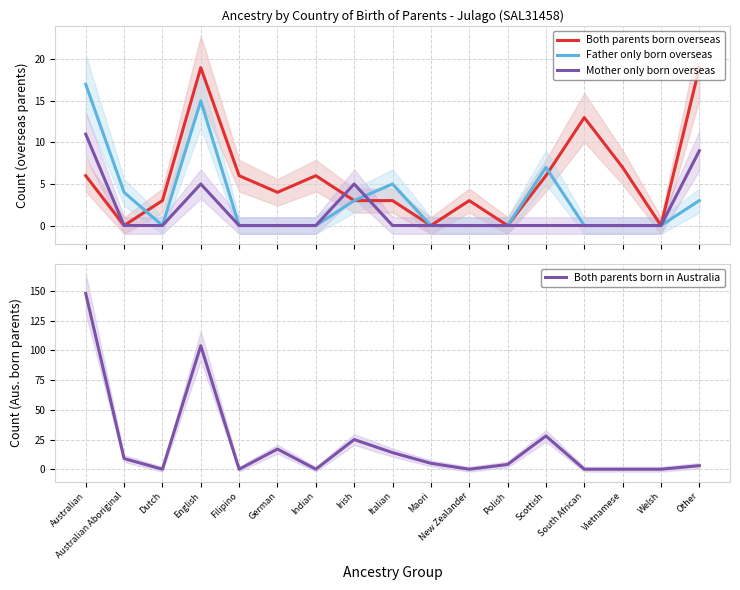

Is it true that Father only born overseas equals -6 at Polish?

False